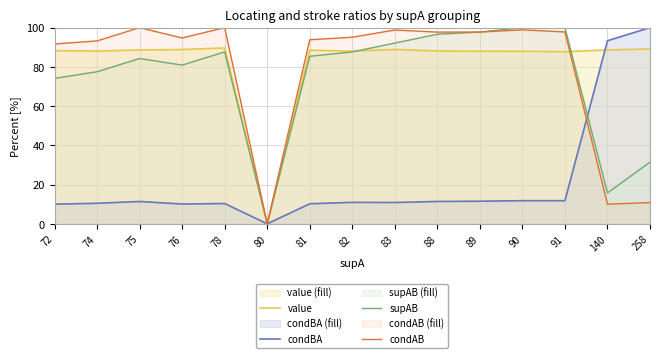

Rank the categories by value value from highest to lowest.

78, 258, 83, 76, 140, 75, 81, 72, 88, 74, 82, 89, 90, 91, 80